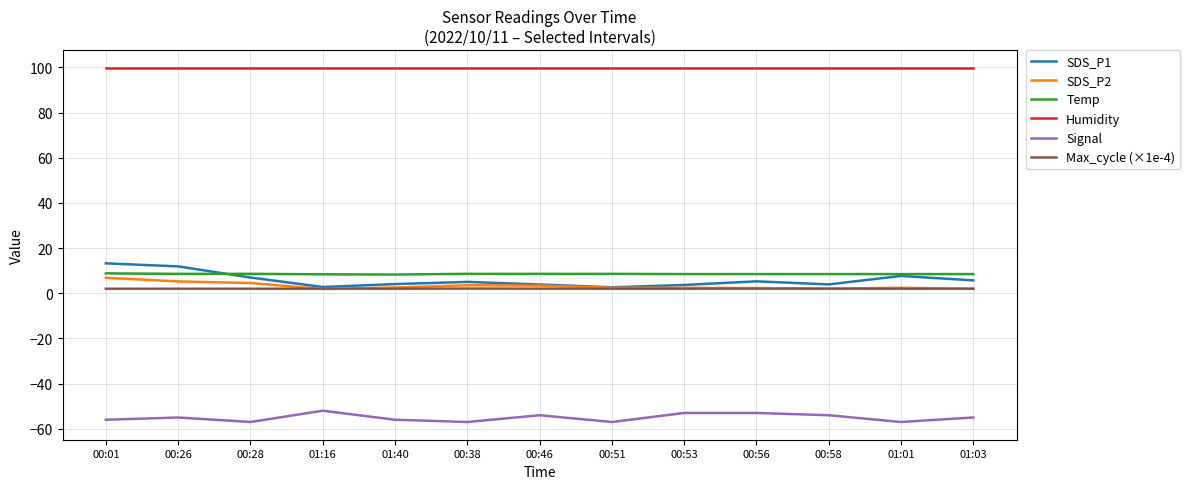

True or false: Signal and SDS_P2 intersect in this chart.

False